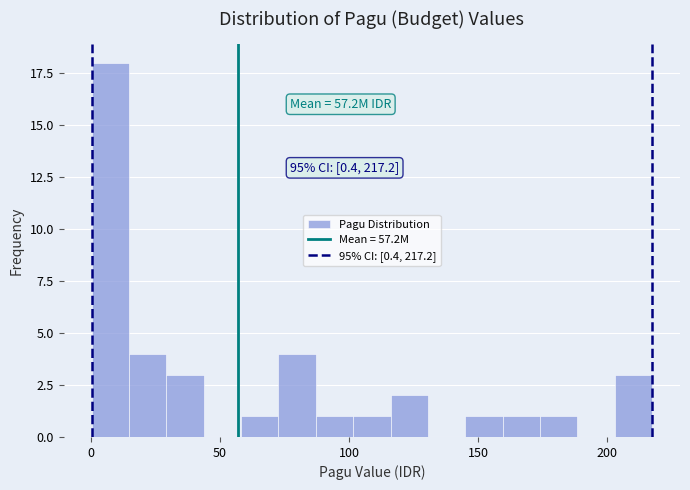

Around what value on the x-axis is the tallest bar? Give the approximate position of its centre, as read against the axis.

10